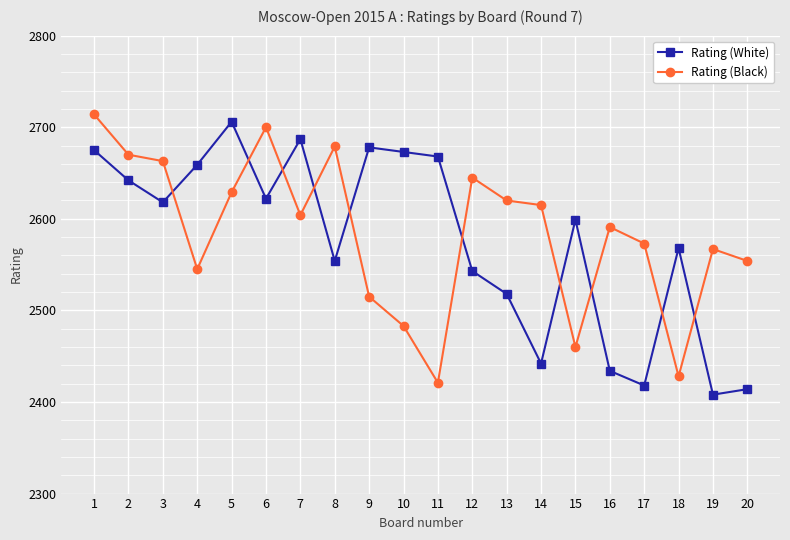

How many intersections are there between Rating (Black) and Rating (White)?

10